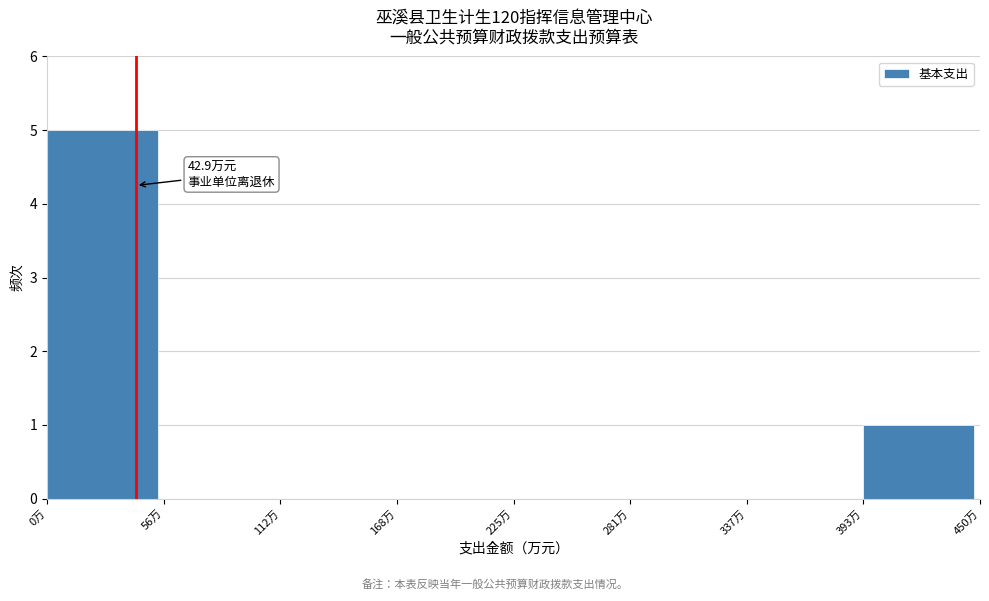

Which range on the x-axis has the tallest bar?

0 to 60